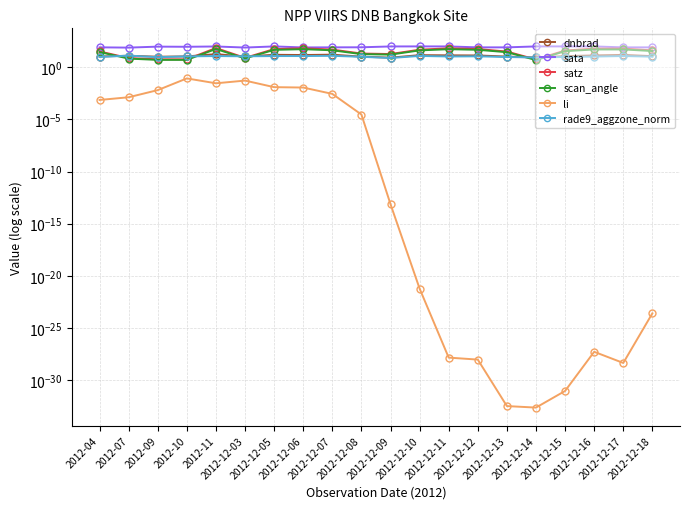

What is the value of the scan_angle point at the 17th from the left?

33.8